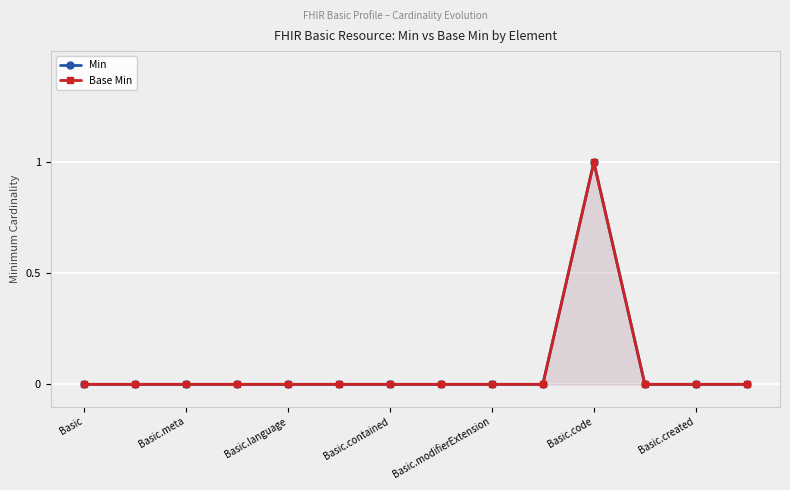

True or false: Base Min has a value of 0 at Basic.language.

True